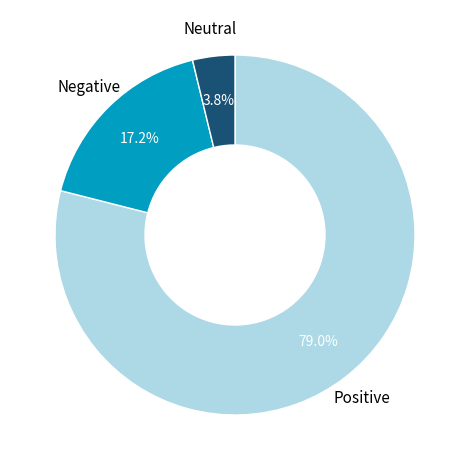

Is there a majority slice in this chart?

Yes